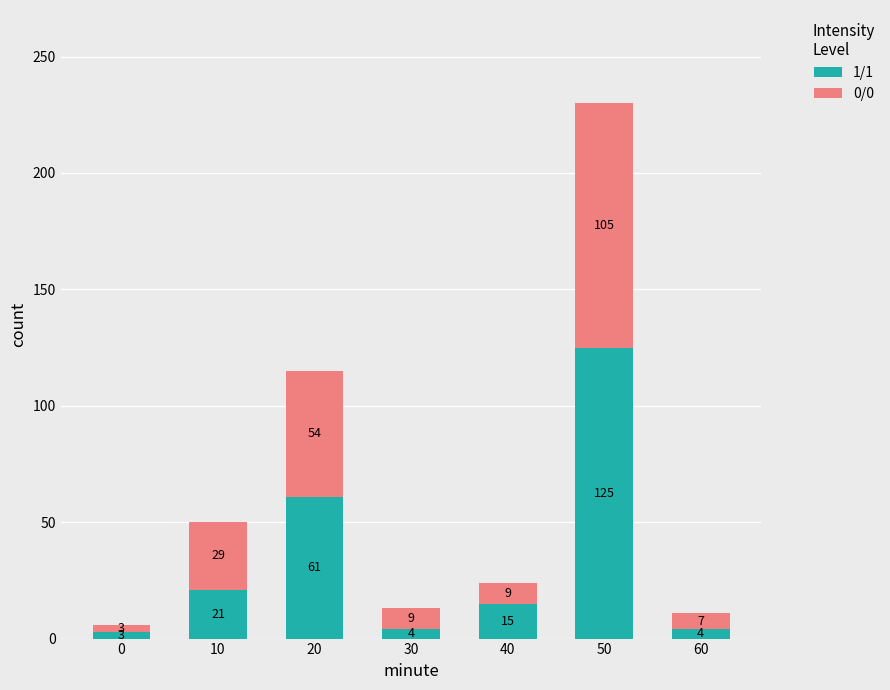

The 1/1 series shows 3 at 0. True or false?

True